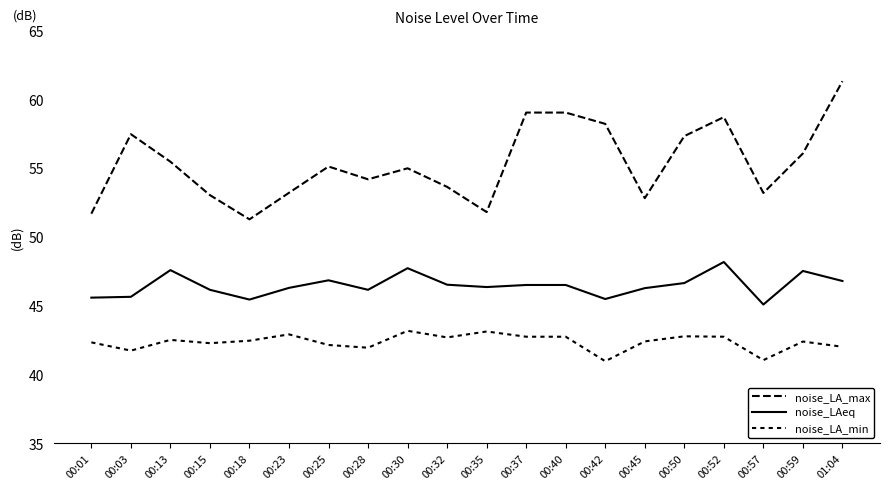

How many lines are shown in the chart?

3